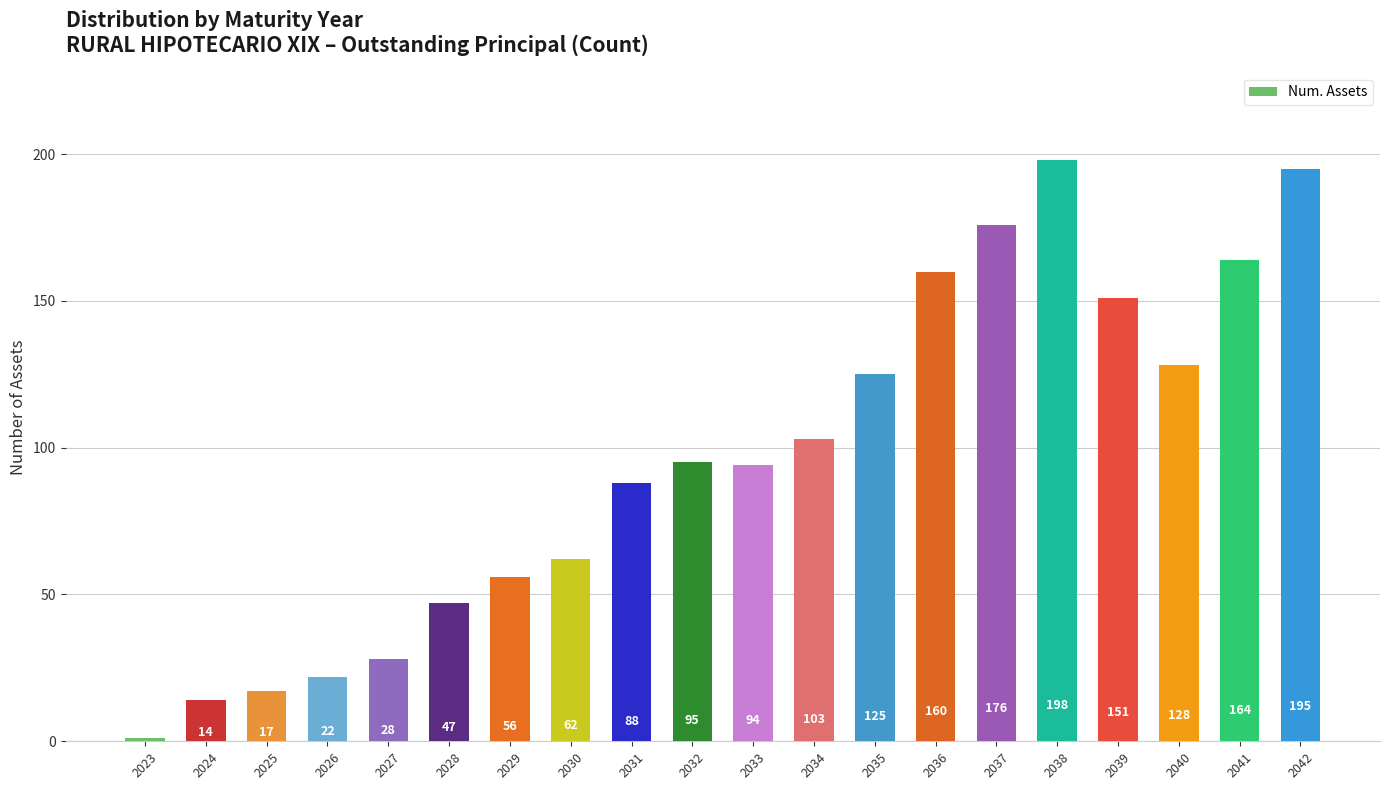

Which category has the lowest value across all series?

2023